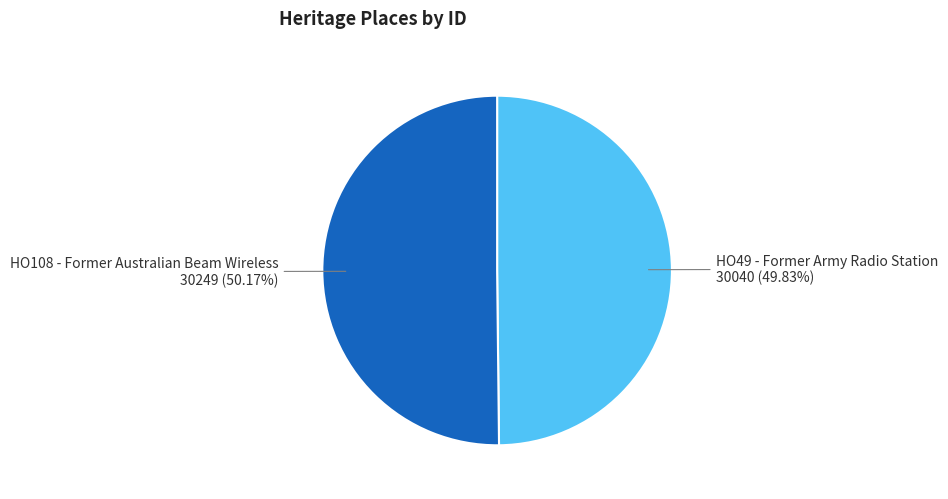

How many segments does this pie chart have?

2